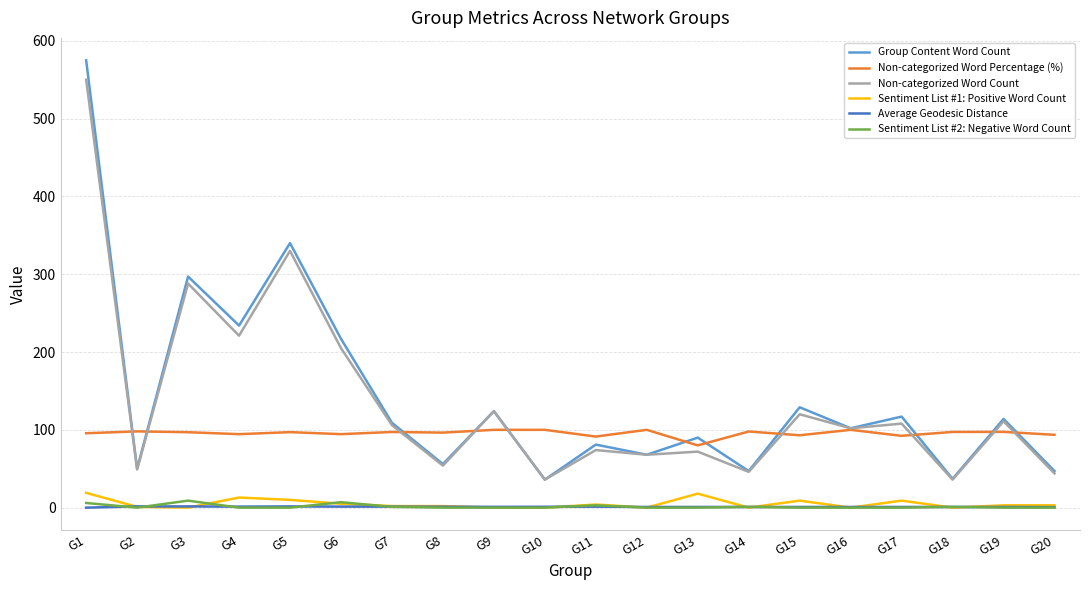

At which label does Average Geodesic Distance first exceed 1?

G2